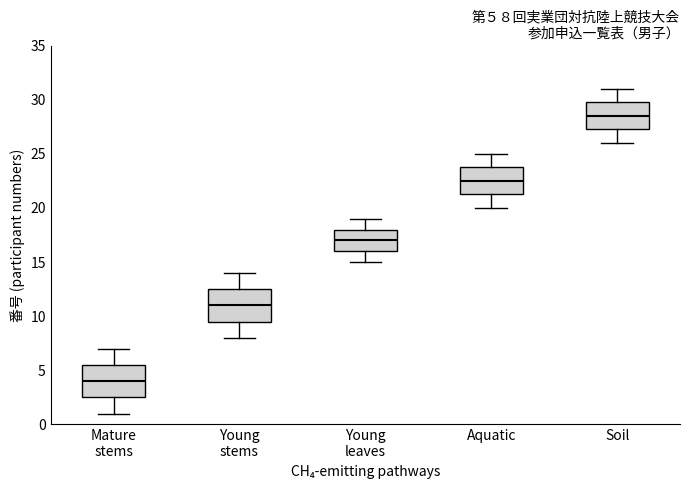

Which box has the highest median line?

Soil